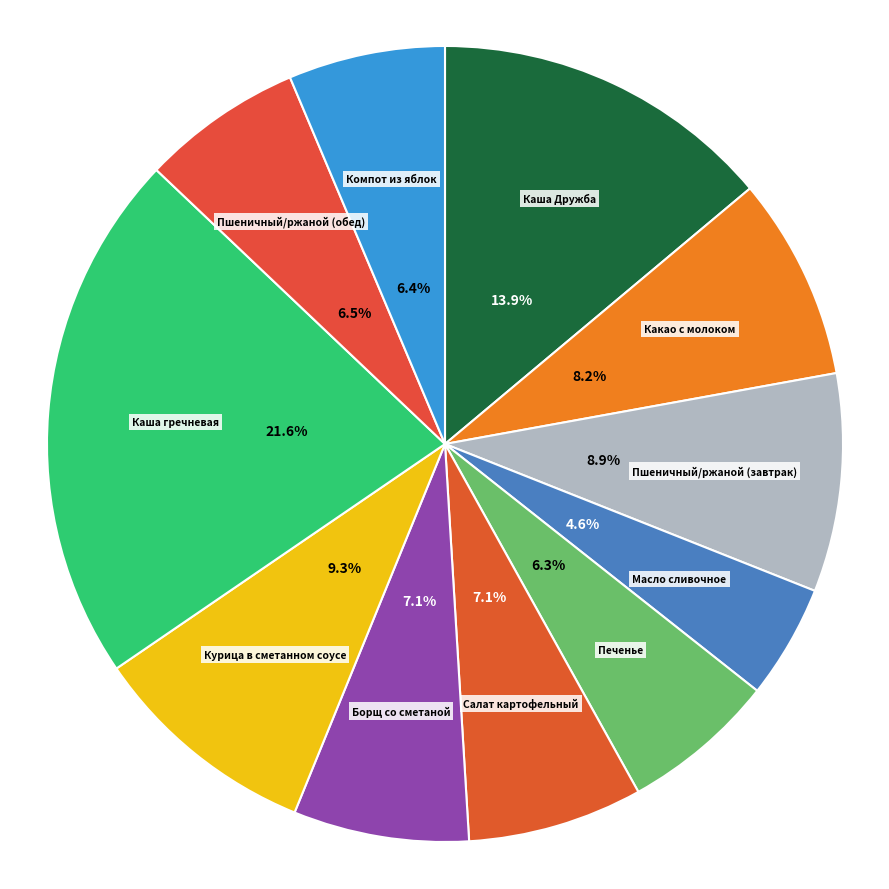

What percentage is NOT represented by Каша гречневая?

78.4%